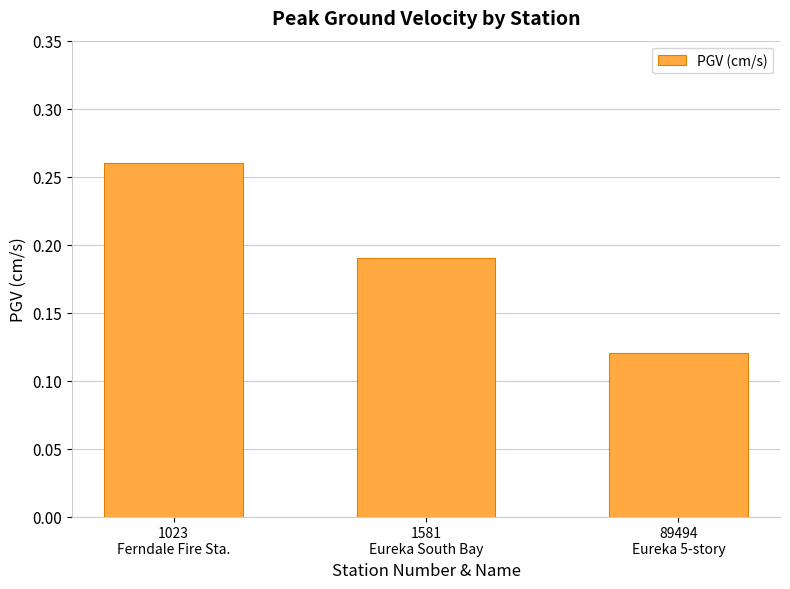

What is the sum of all values?

0.6